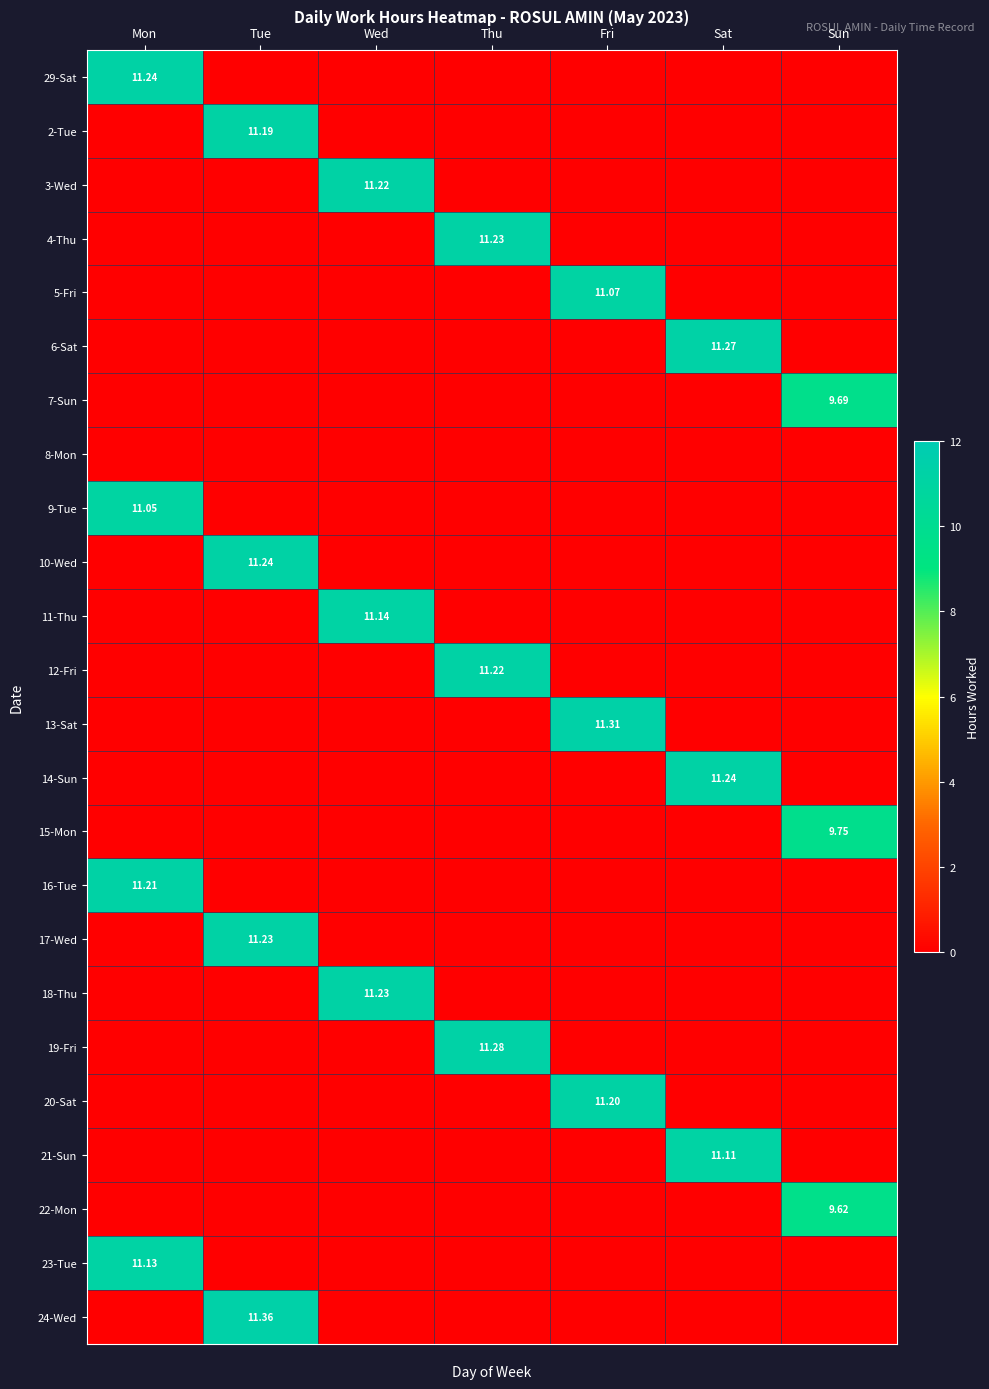

Is it true that 13-Sat equals 4.5 at Fri?

False